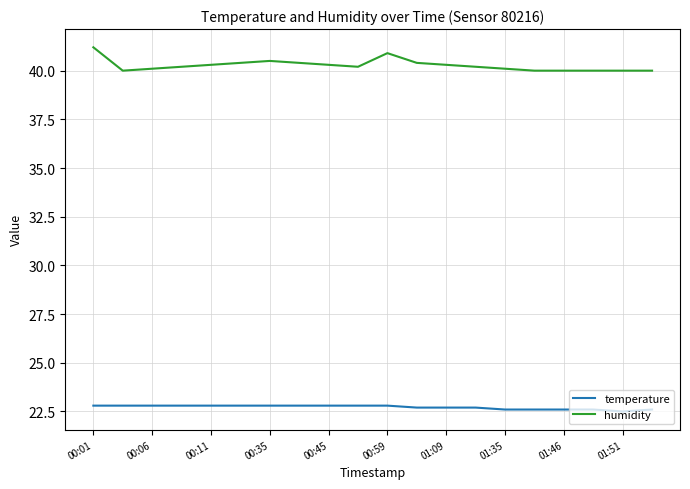

Which series has the widest spread of values?

humidity